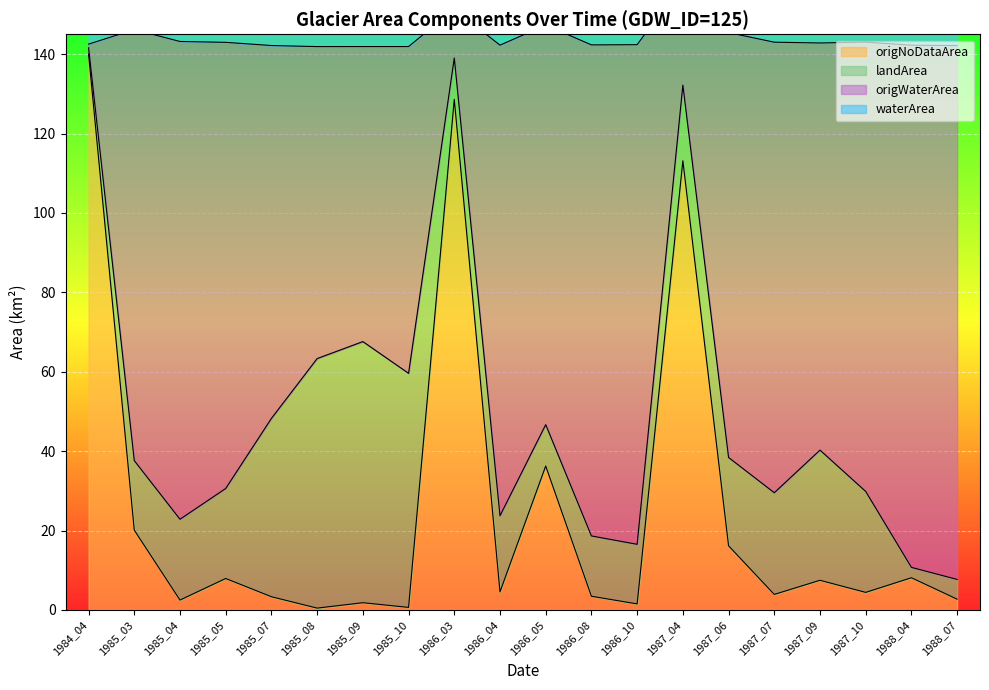

Where is origNoDataArea nearest to the value 70?

1986_05